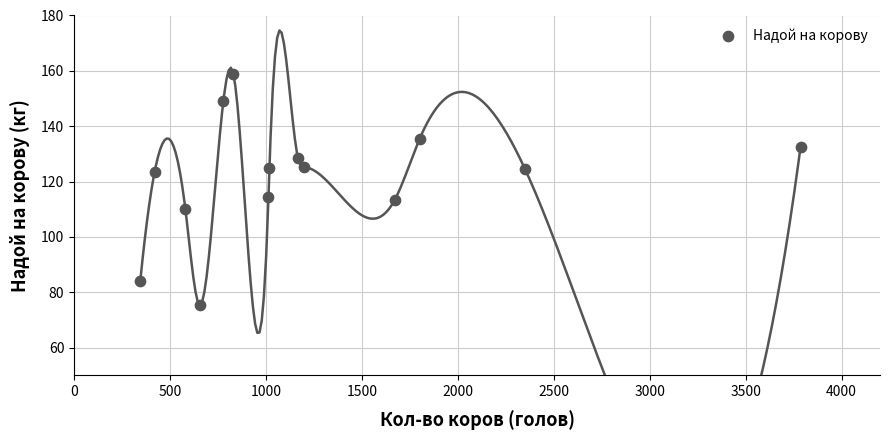

What is the range of Y values (max minus min)?

83.7